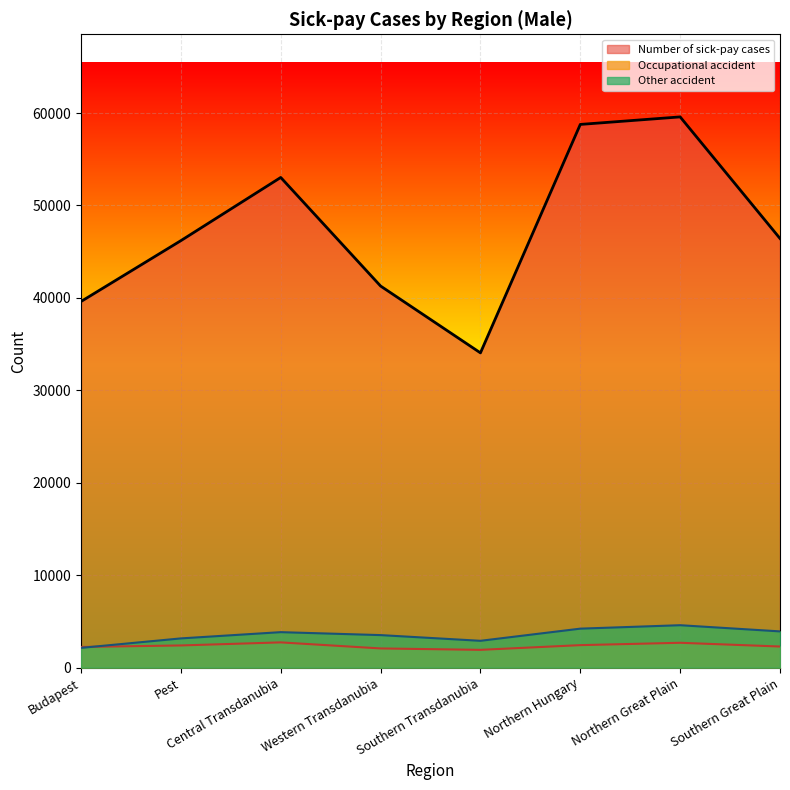

How many Other accident values are between 3164 and 4219?

5